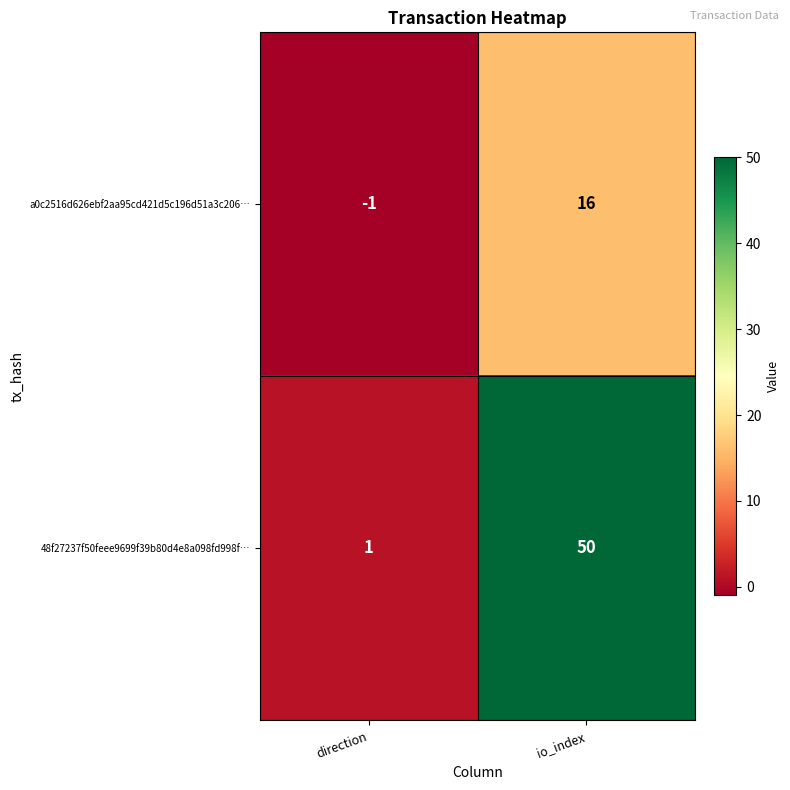

True or false: a0c2516d626ebf2aa95cd421d5c196d51a3c206… has a value of 7 at io_index.

False